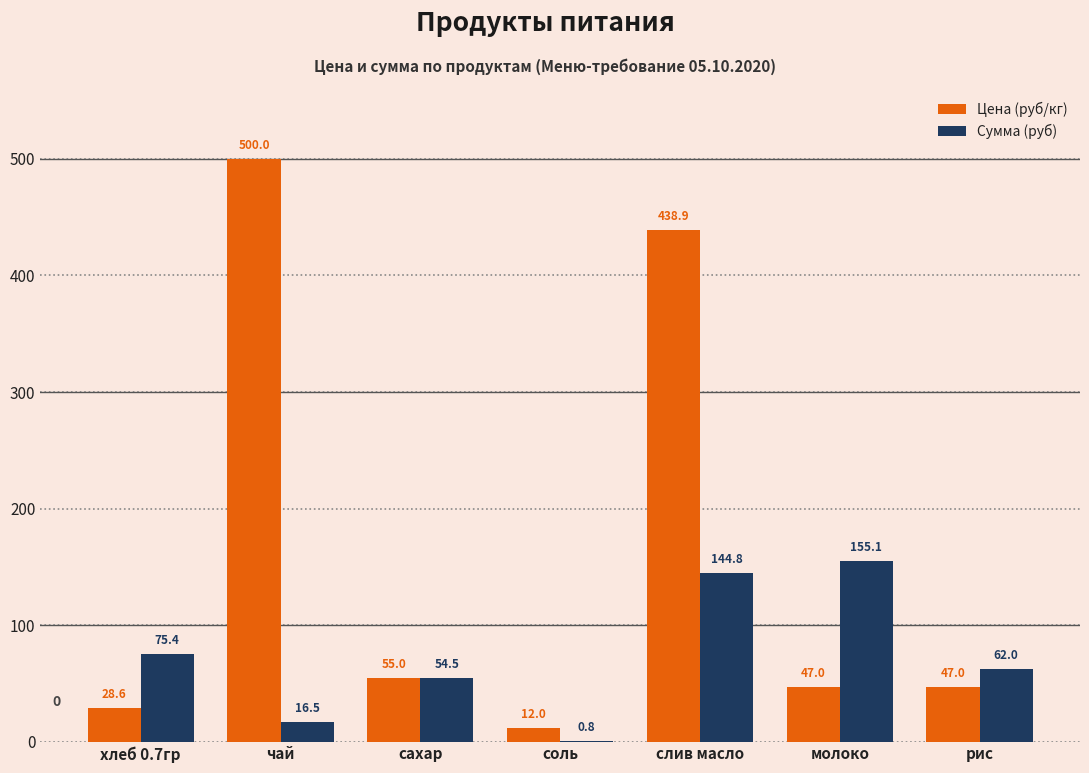

Reading left to right, what are all the values shown in this chart?

Цена (руб/кг): 28.6	500.0	55.0	12.0	438.9	47.0	47.0
Сумма (руб): 75.4	16.5	54.5	0.8	144.8	155.1	62.0